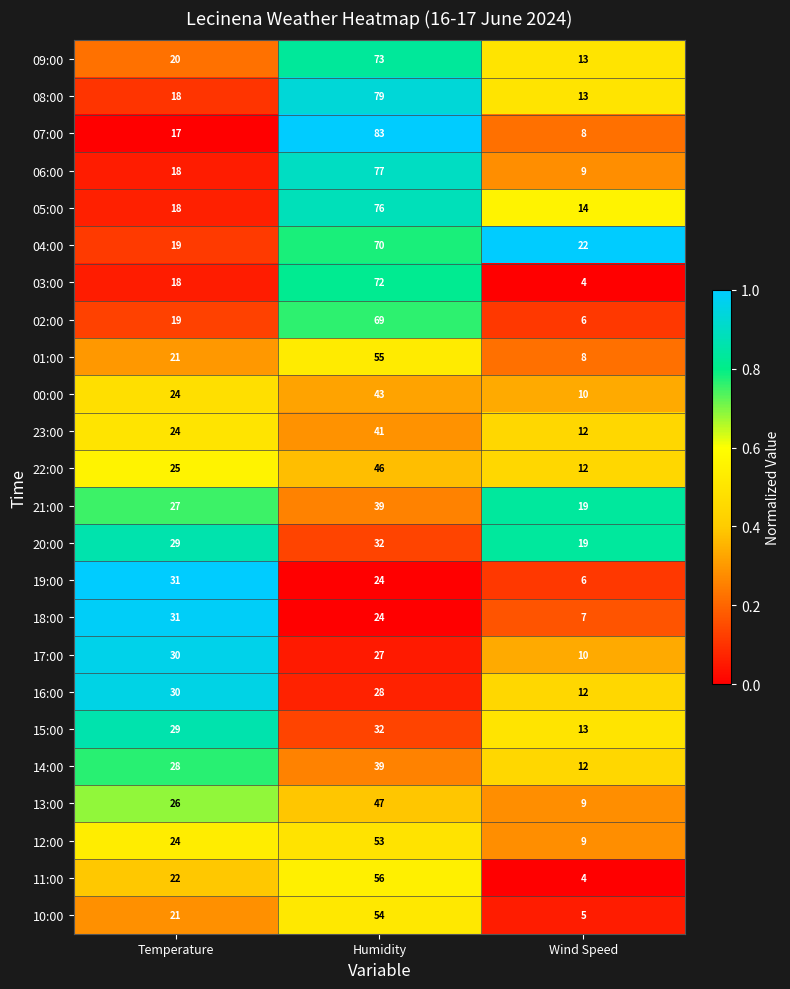

At how many categories does at least one series exceed 7?

3